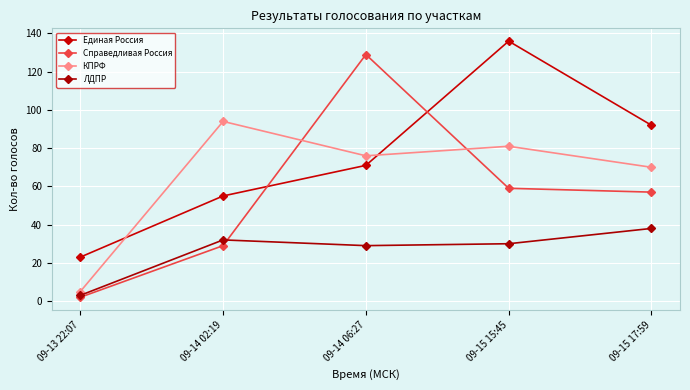

What are all the series names shown in the legend?

Единая Россия, Справедливая Россия, КПРФ, ЛДПР